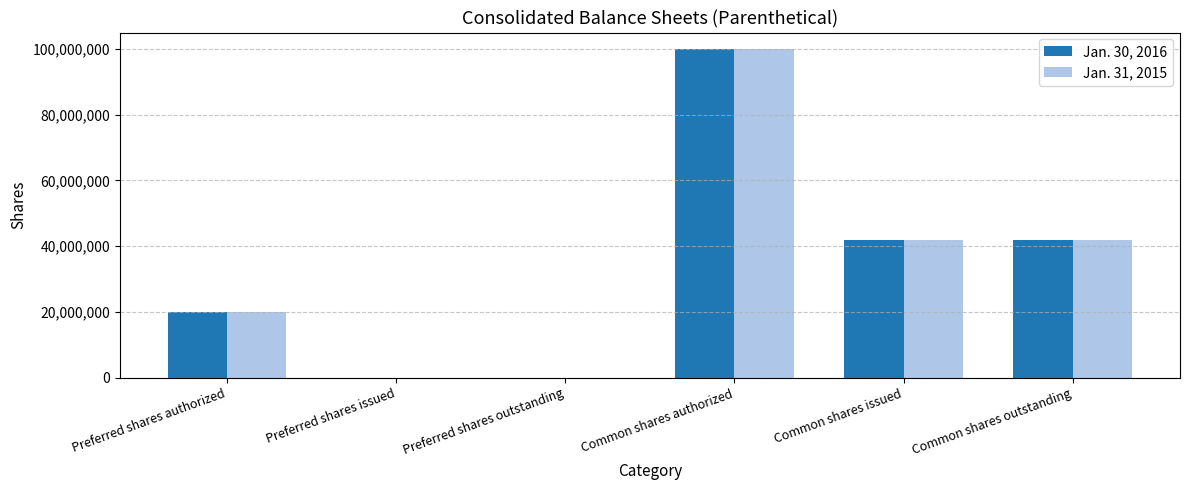

At which category is the sum across all series the highest?

Common shares authorized